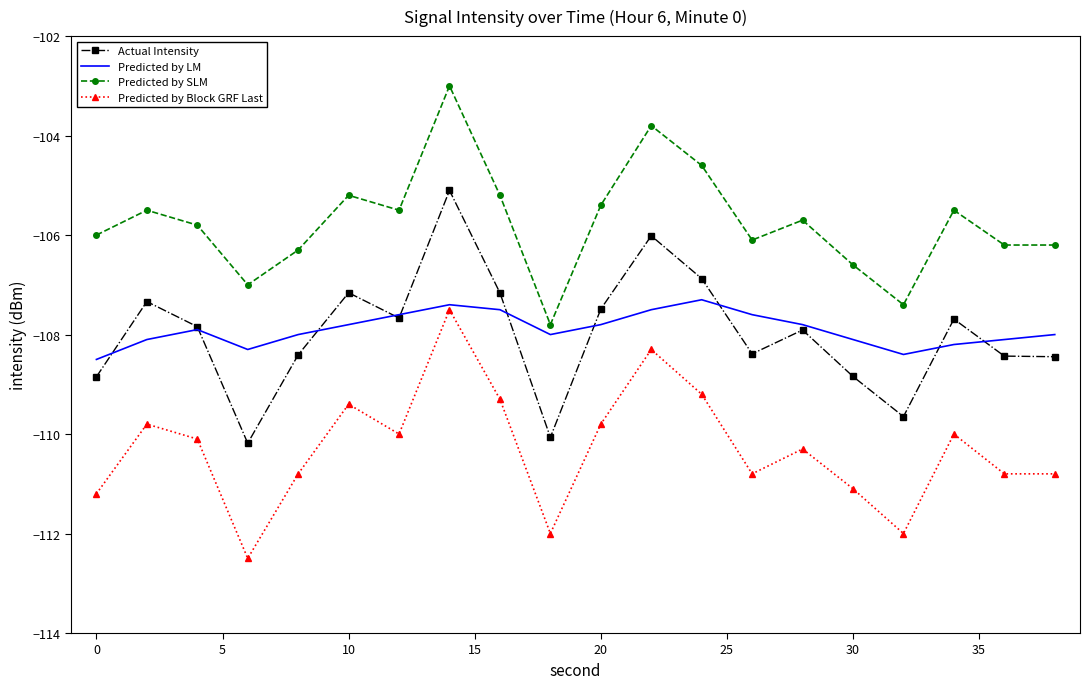

Which series has the largest range (max minus min)?

Actual Intensity